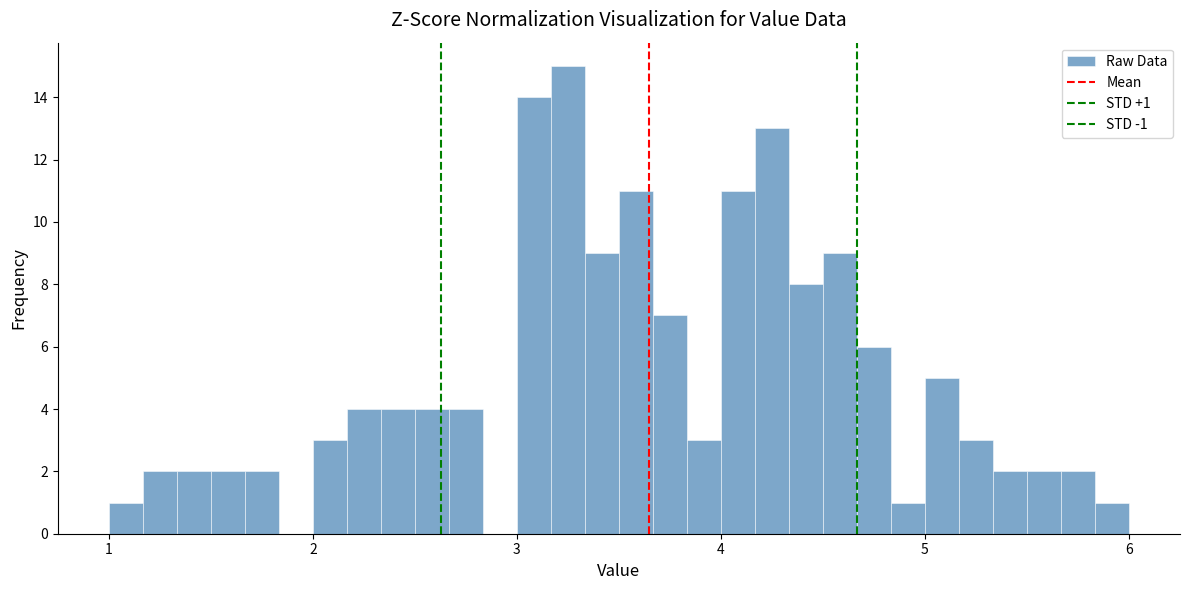

Read against the x-axis, roughly where is the centre of the tallest bar?

3.3